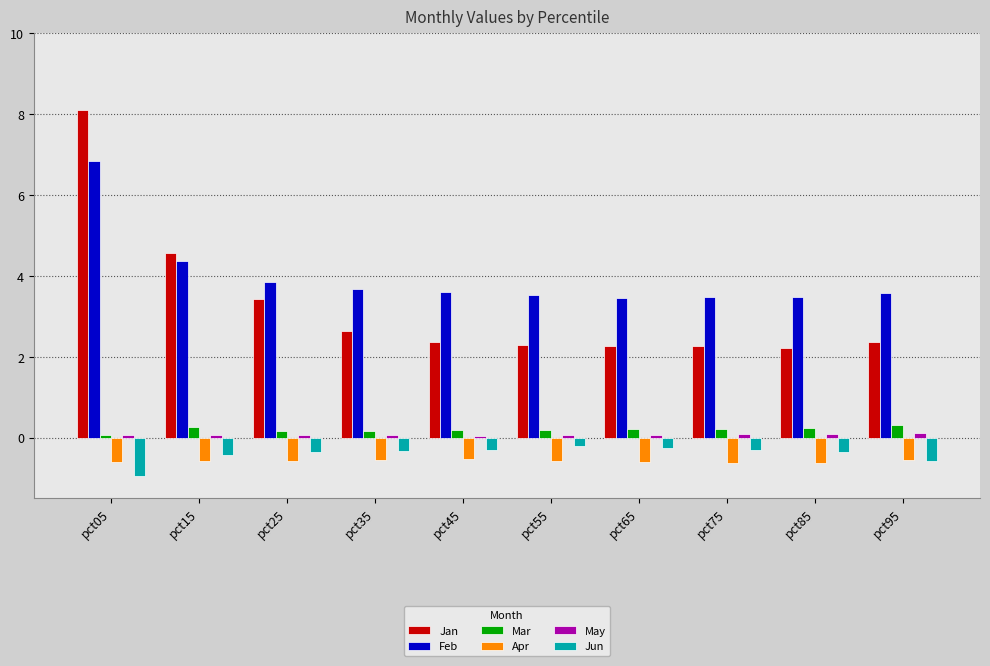

What is the value of the Jan bar at the 2nd from the left?

4.6